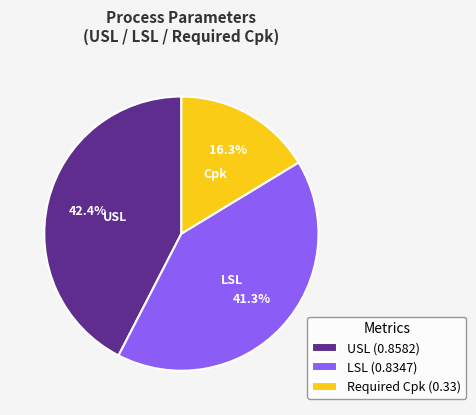

Does any single category account for the majority?

No